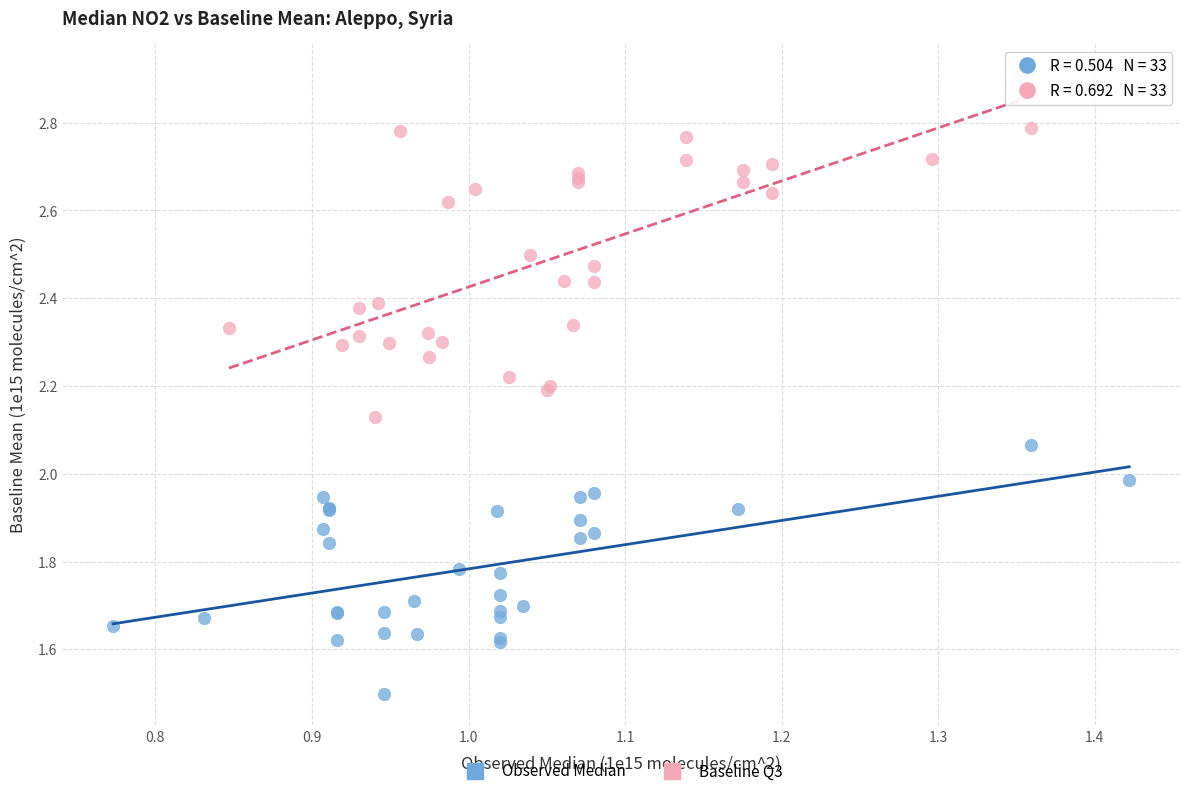

Which series has the largest Y range (max minus min)?

Baseline Q3